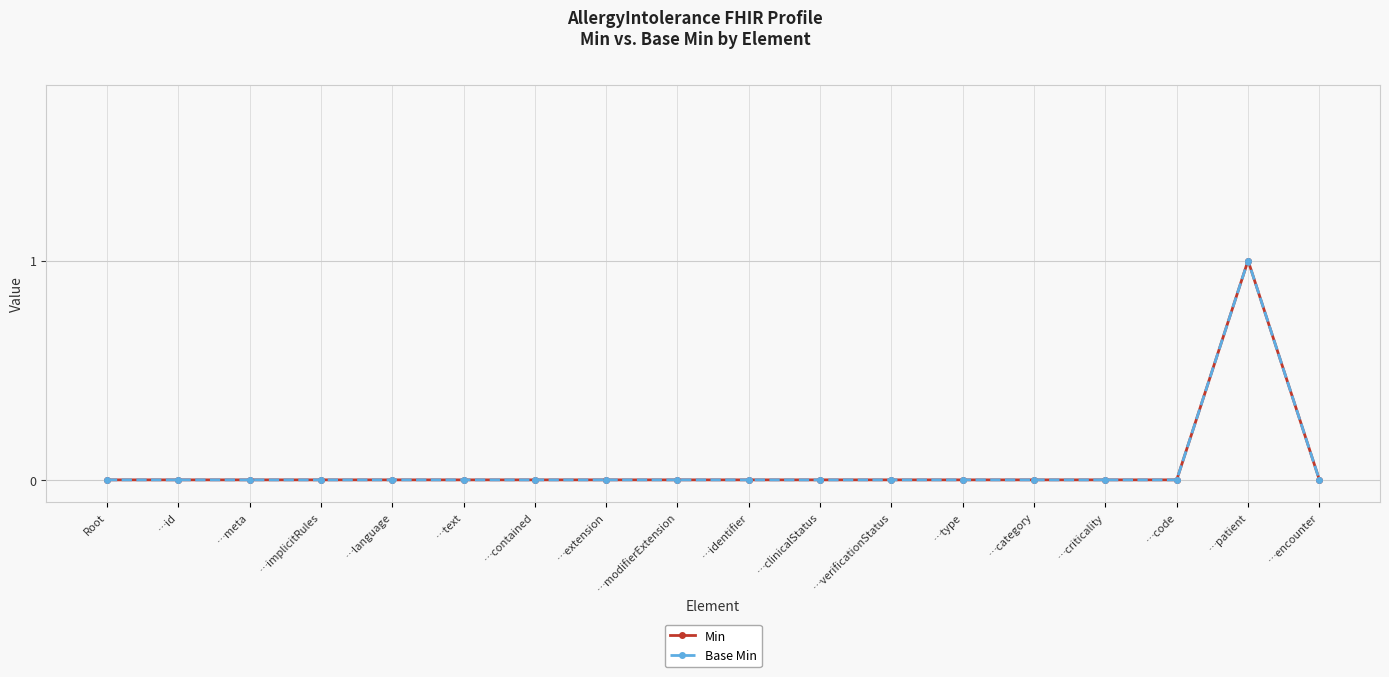

Which series changed the most between …identifier and …type?

Min